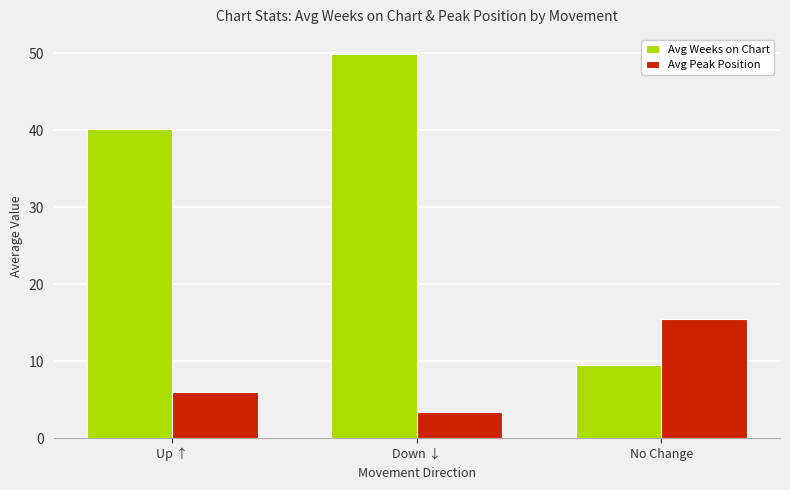

True or false: Avg Weeks on Chart has a value of 9.5 at No Change.

True